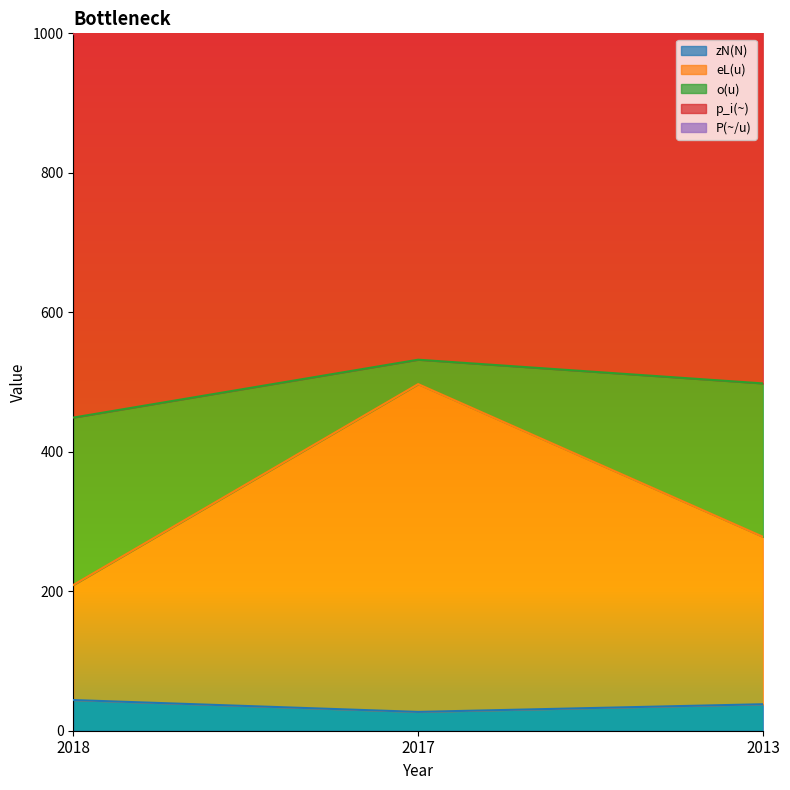

The zN(N) series shows 44 at 2018. True or false?

True